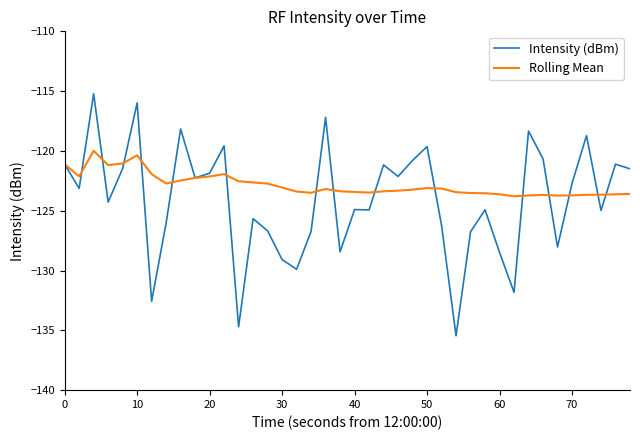

What is the greatest value displayed?

-115.2